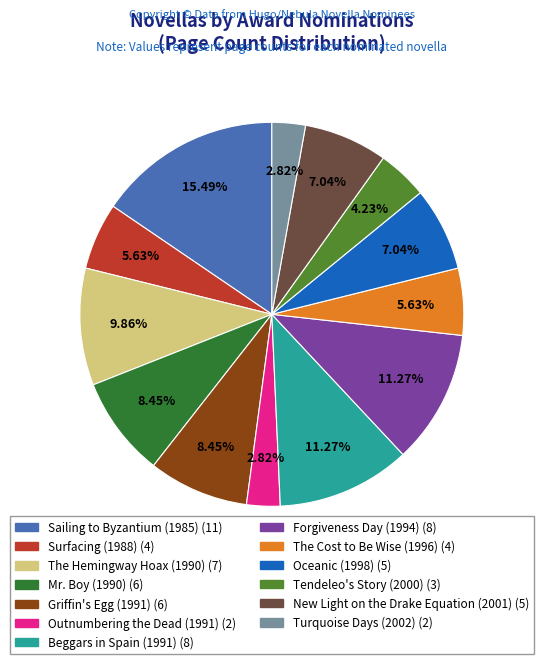

How many slices are in this pie chart?

13